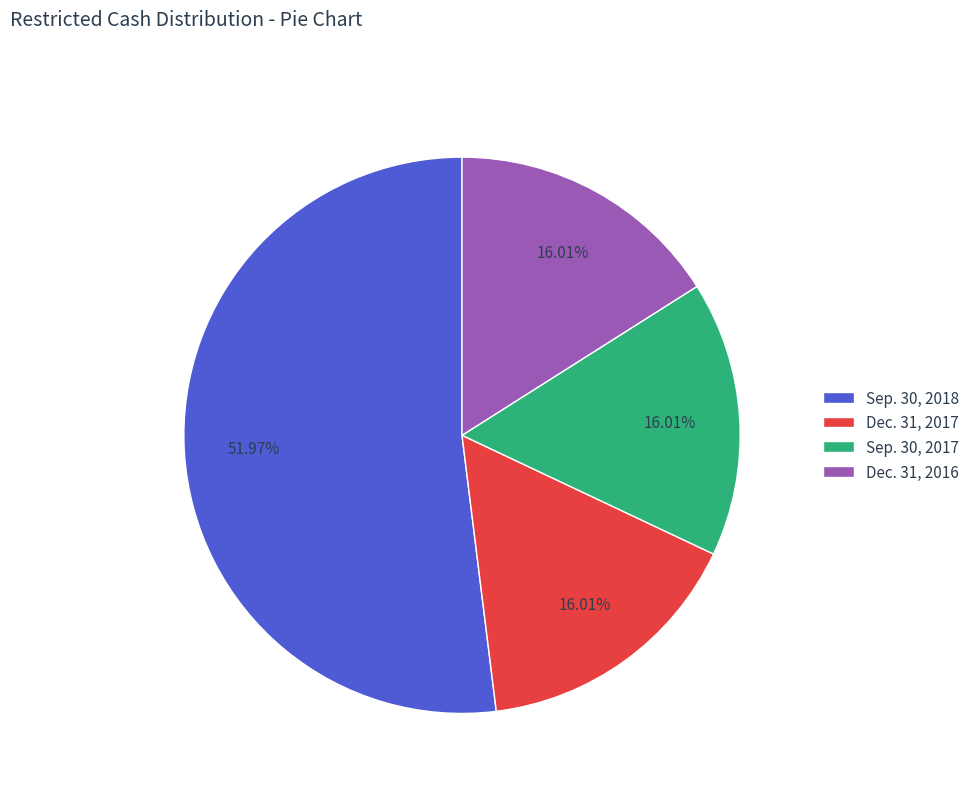

Does Sep. 30, 2017 represent more than half of the total?

No